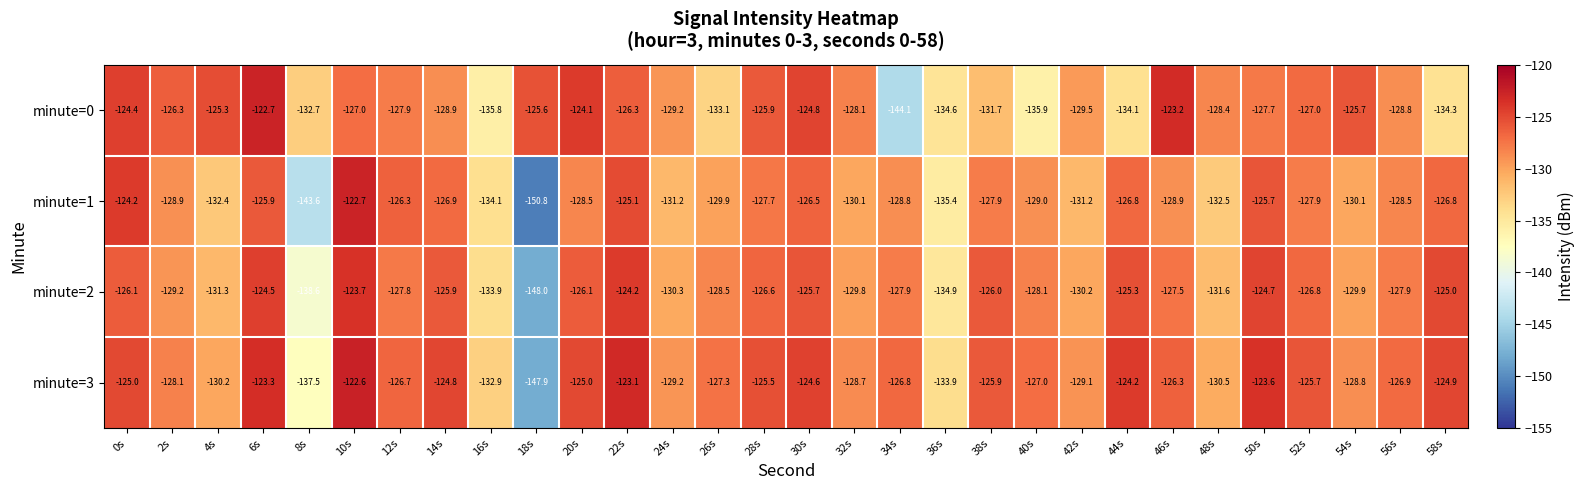

How many data points in minute=3 are less than -126?

17